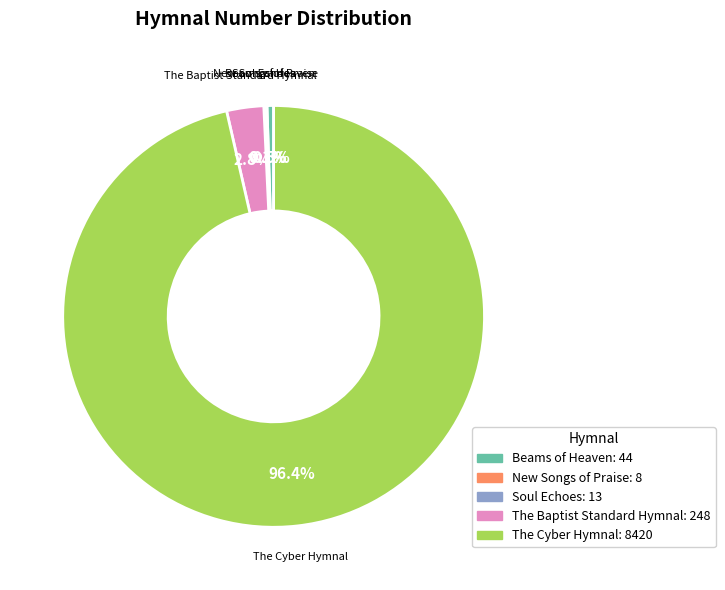

What percentage is NOT represented by The Baptist Standard Hymnal: 248?

97.2%